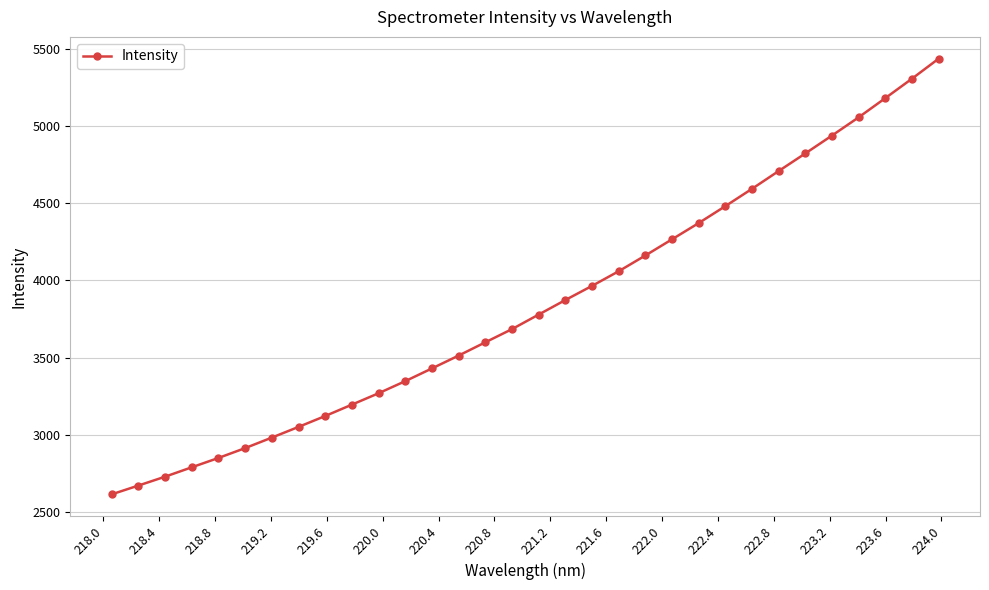

What is the value of the 9th point from the left?

3121.7